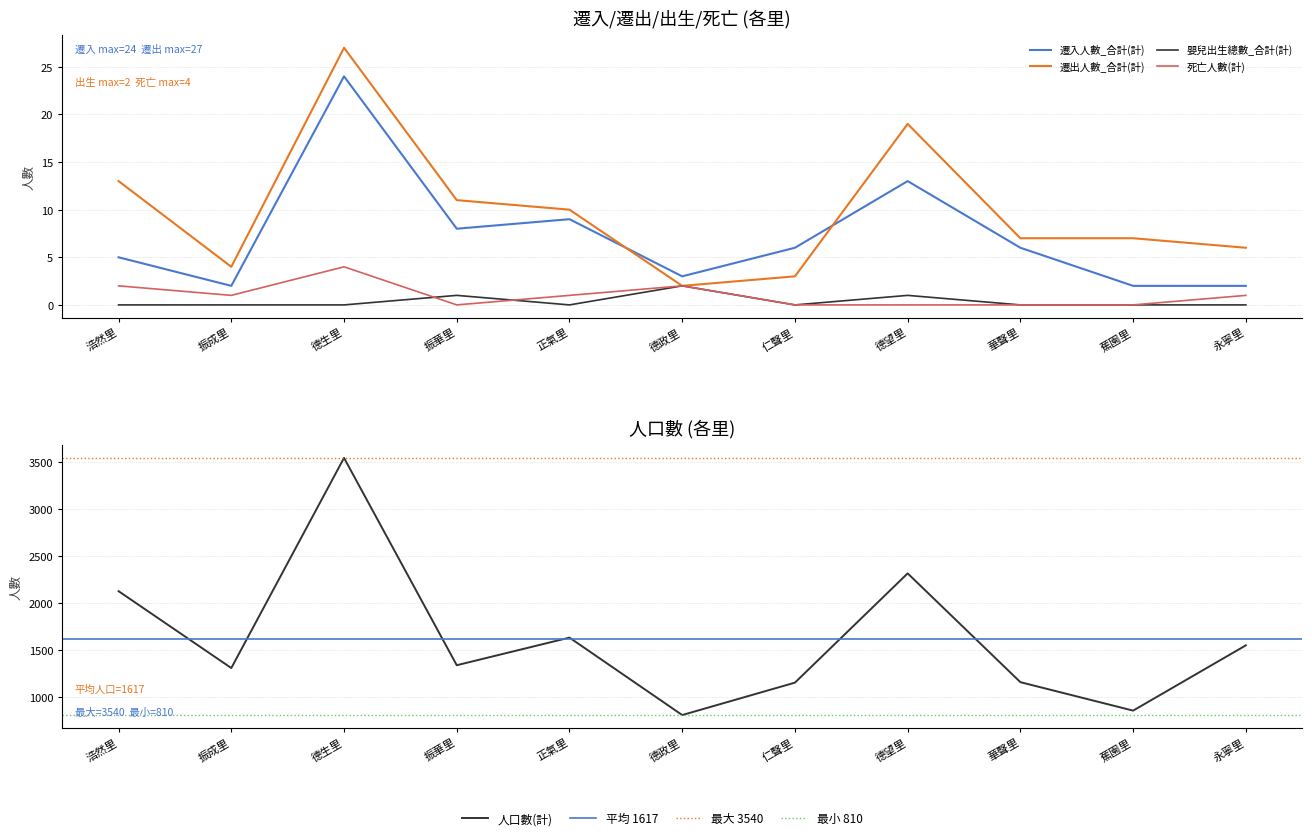

At which category does the chart reach its minimum across all series?

浩然里